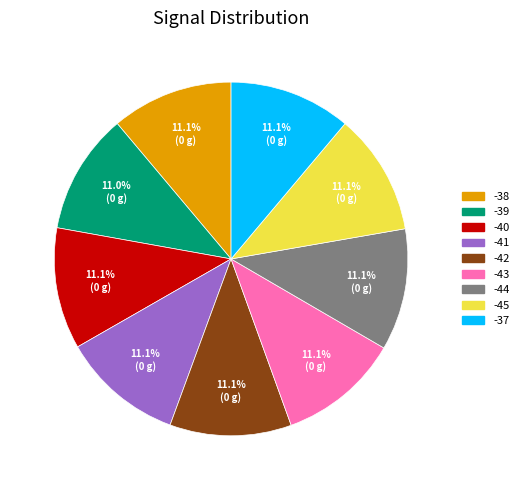

What percentage is the -42 slice, to the nearest percent?

11%